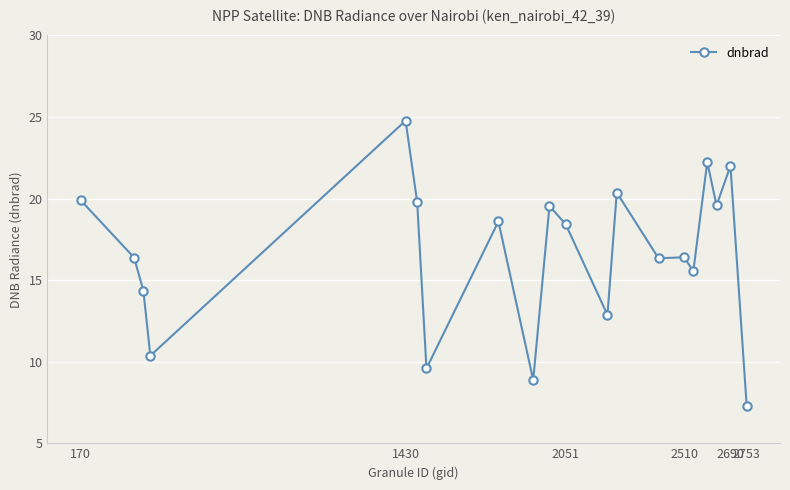

What is the value of the 7th point from the left?

9.6